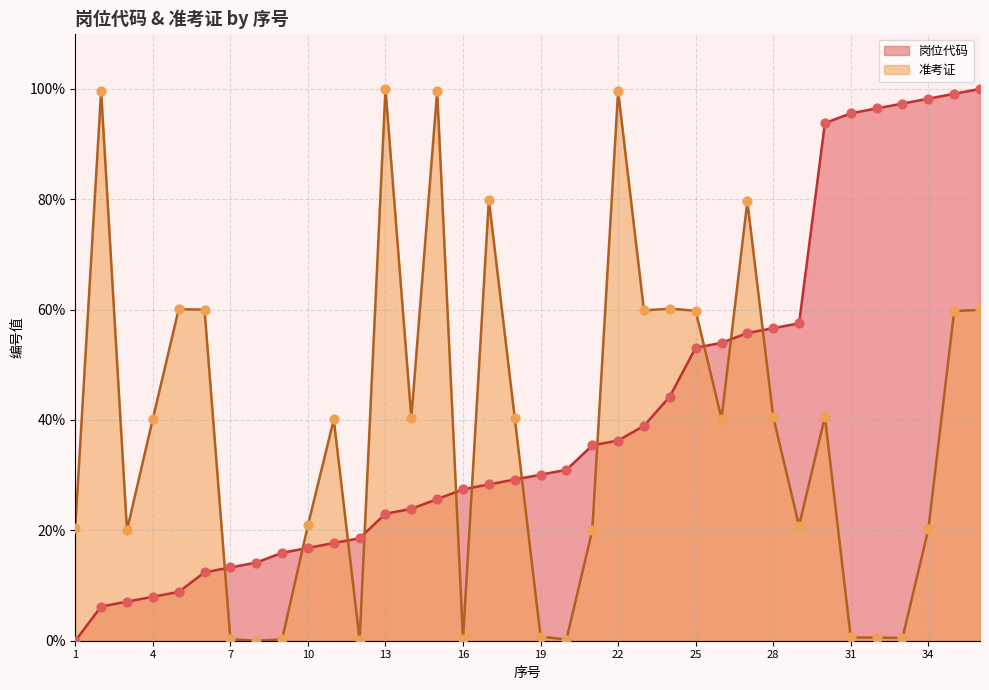

Which series contains the lowest Y value?

岗位代码